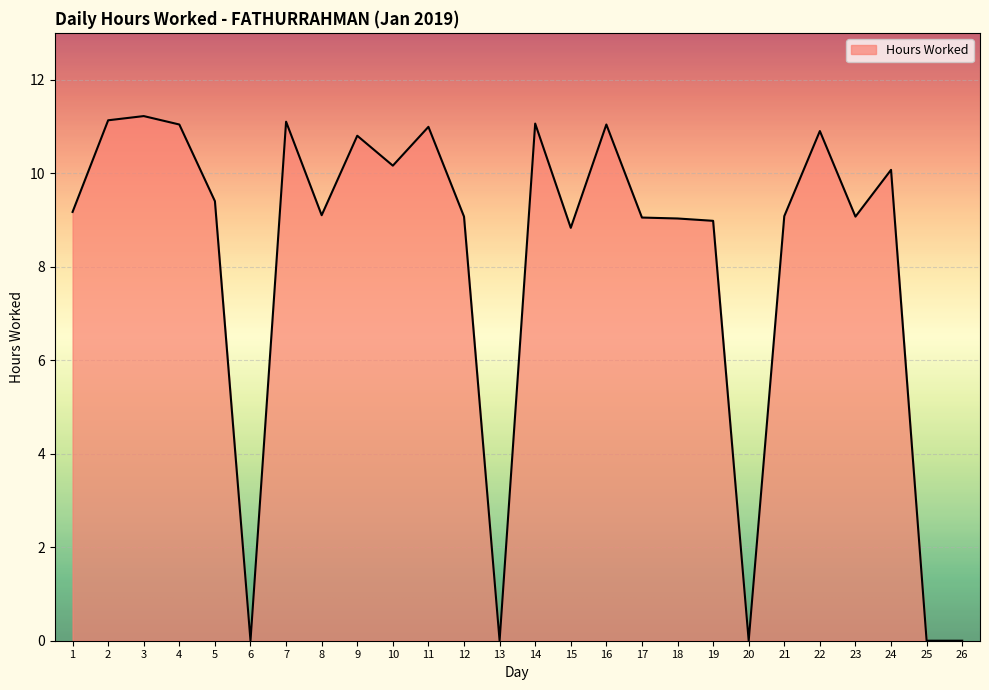

True or false: the data shows 5.0 at 4.

False